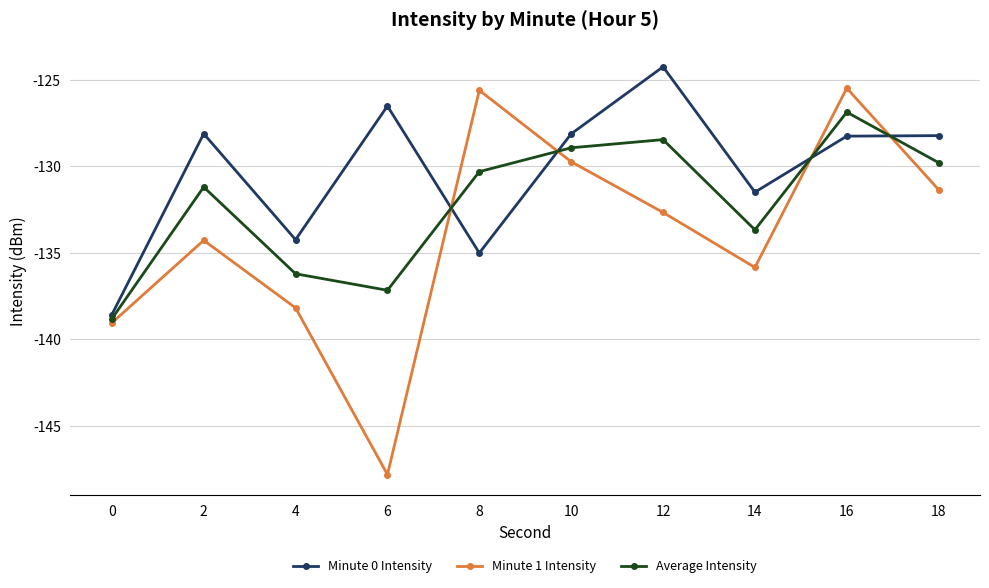

What is the minimum value shown in the chart?

-147.8